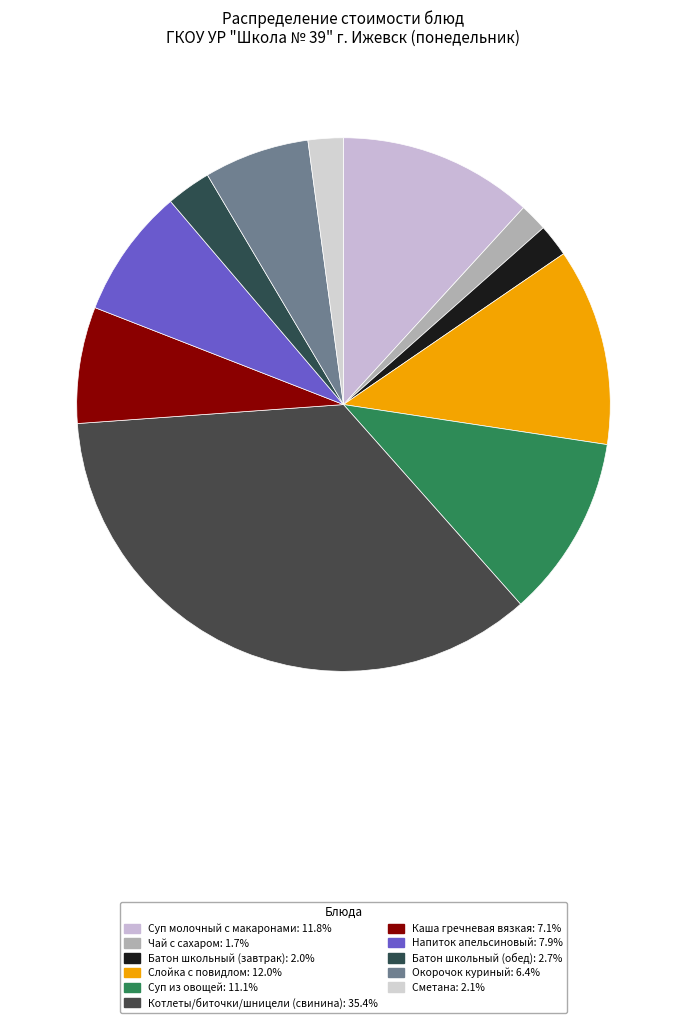

True or false: Батон школьный (завтрак) accounts for 2% of the total.

True